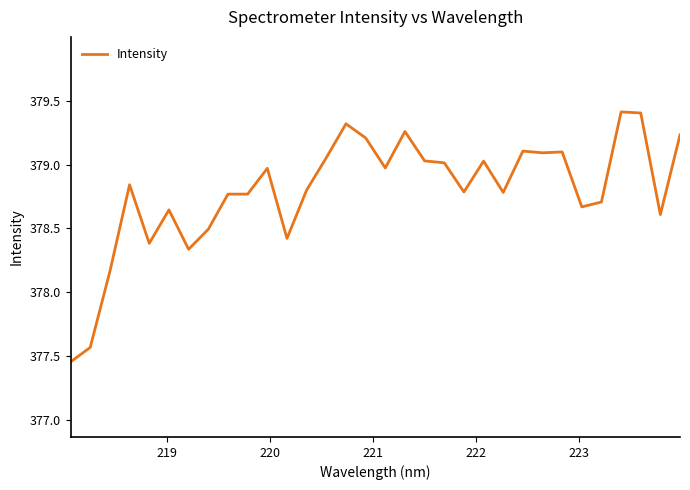

What is the greatest value displayed?

379.4